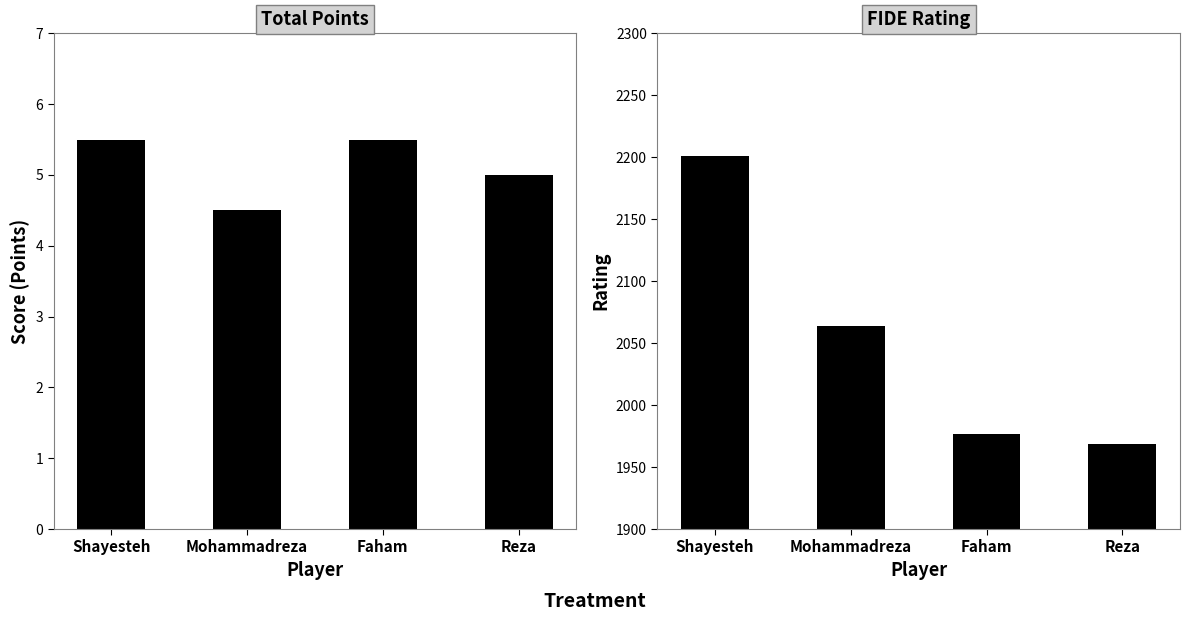

Rank the series at Faham from highest to lowest value.

Rating, Points